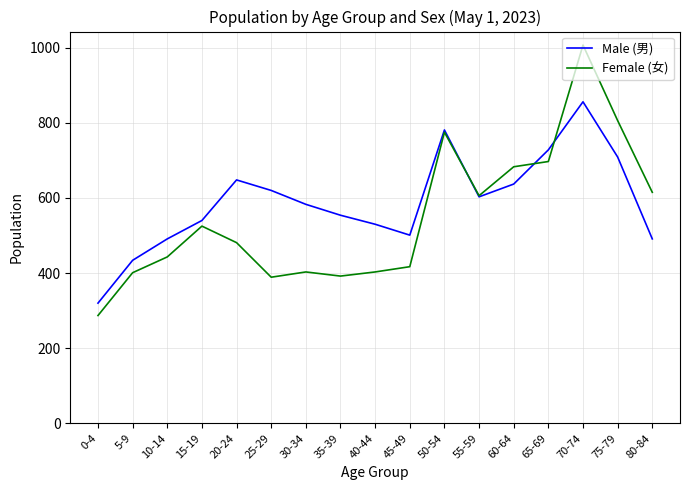

At which category does Male (男) reach its first local peak?

20-24